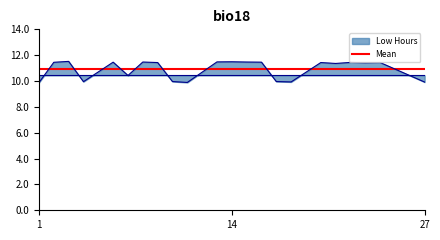

Which series ends up on top after the final intersection of Mean and Low Hours?

Mean